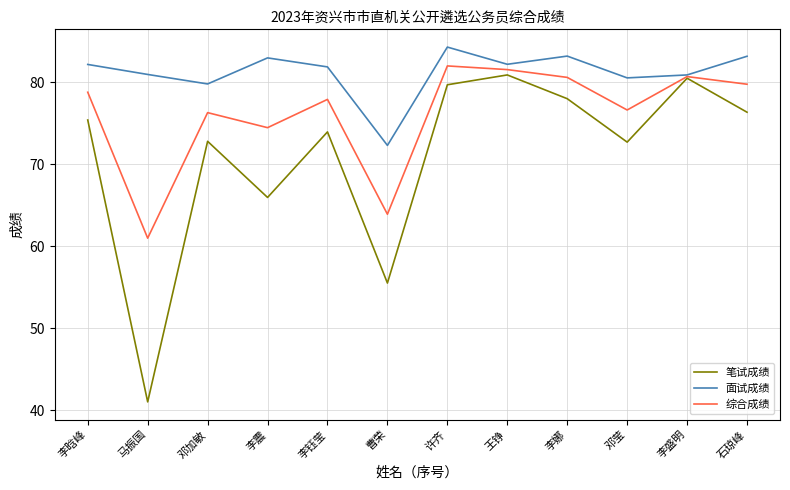

At which category is the sum across all series the highest?

许齐